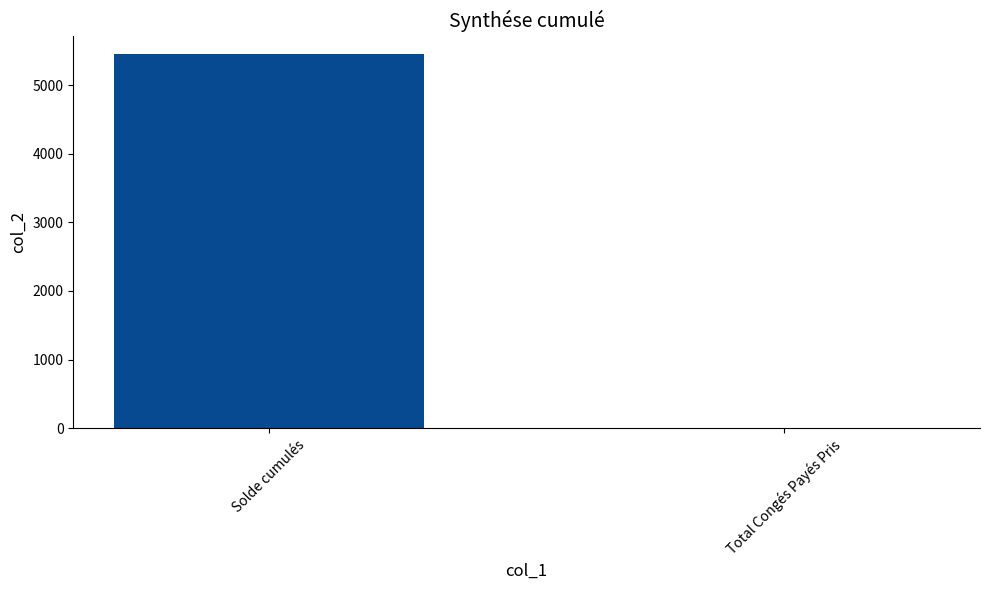

What is the sum of all values?

5450.1